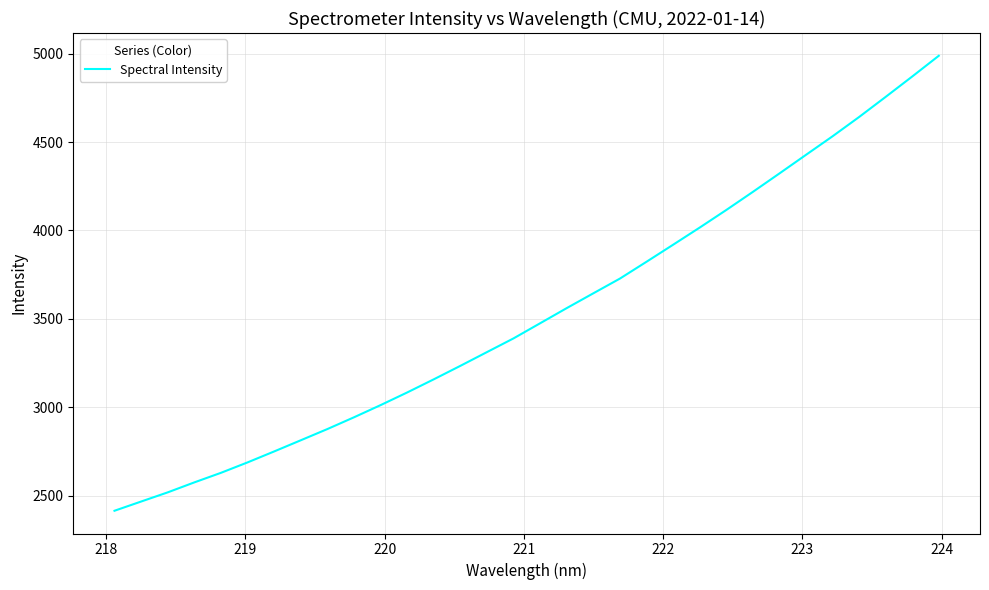

What is the greatest value displayed?

4988.0